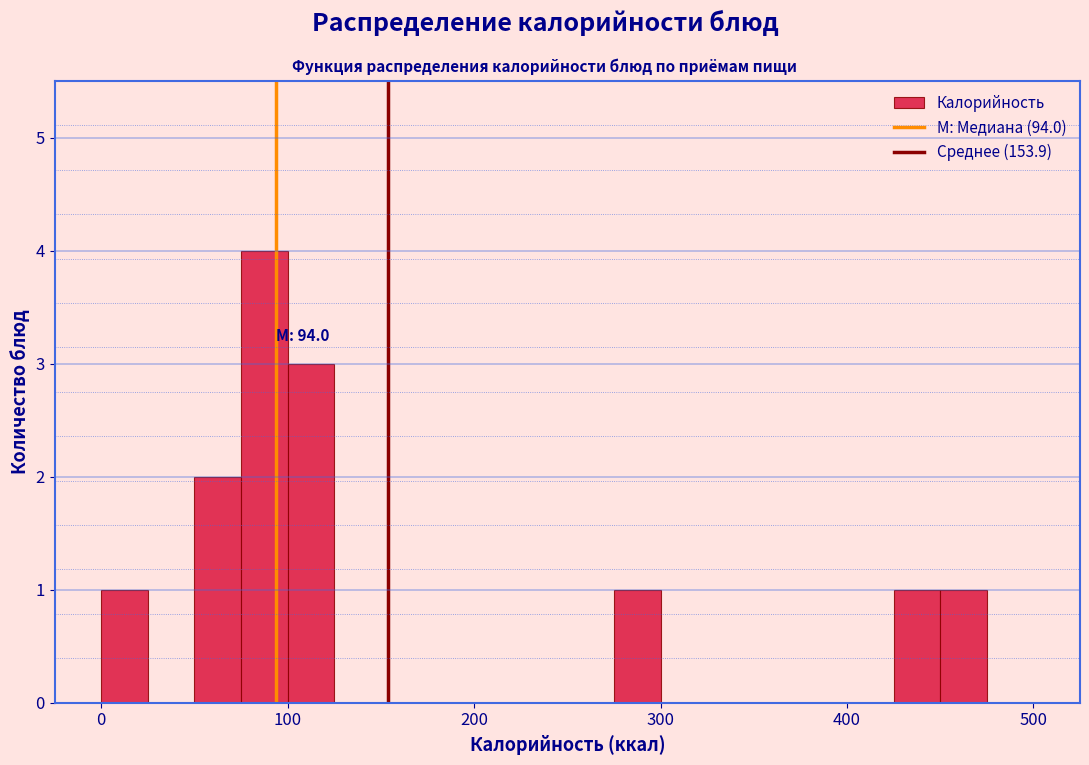

Read against the x-axis, roughly where is the centre of the tallest bar?

90